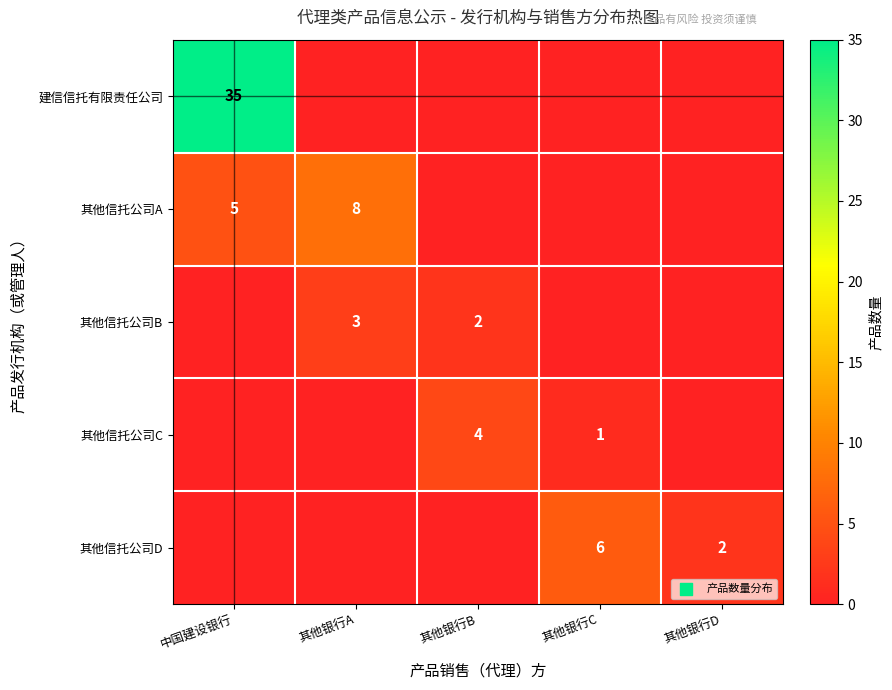

At which category is the sum across all series the highest?

中国建设银行